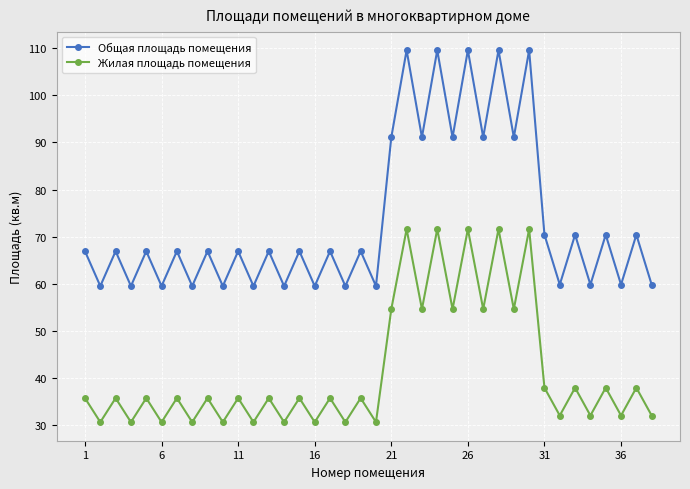

Rank the series by their maximum value, from lowest to highest.

Жилая площадь помещения, Общая площадь помещения